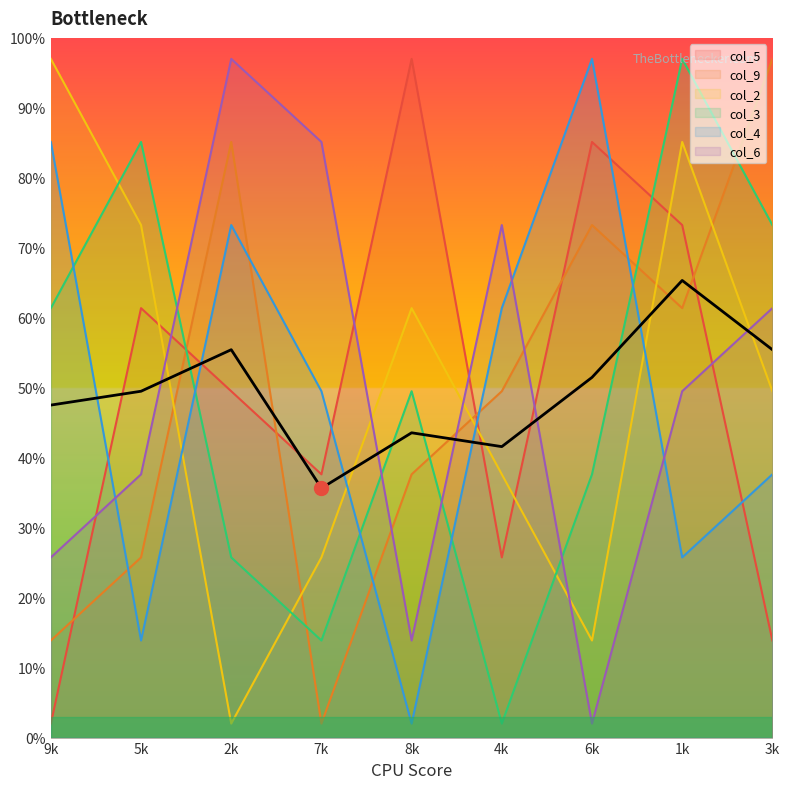

Count the number of data series in this chart.

6